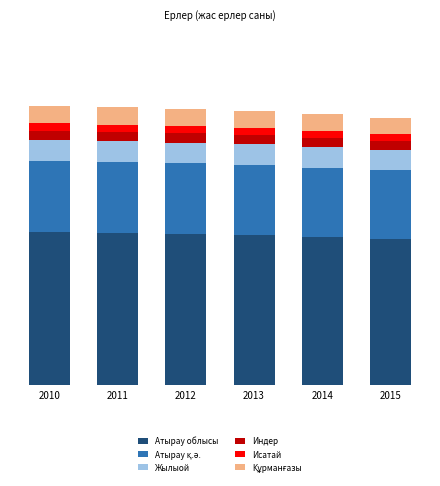

The Жылыой series shows 10209 at 2011. True or false?

True